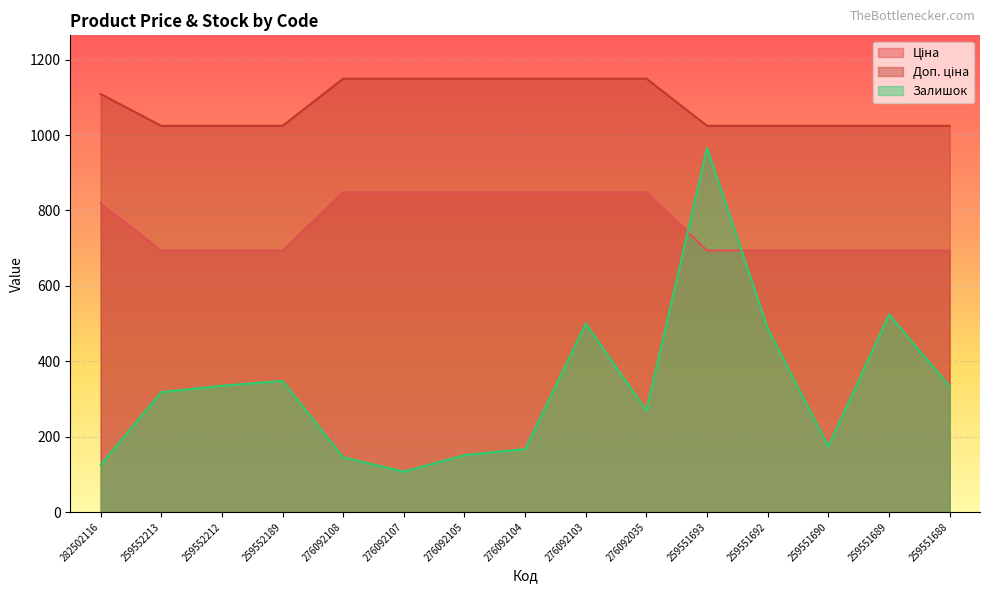

The Доп. ціна series shows 1149.7 at 276092105. True or false?

True